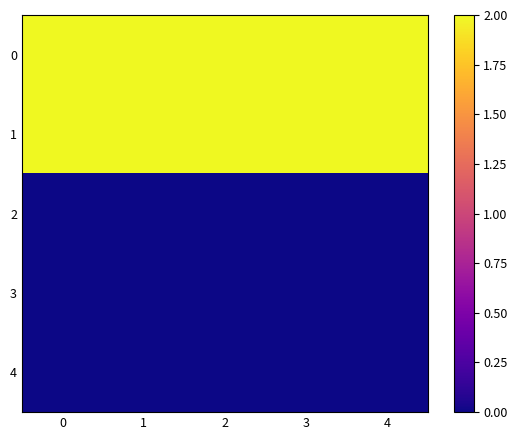

Reading left to right, what are all the values shown in this chart?

0: 0=2	1=2	2=2	3=2	4=2
1: 0=2	1=2	2=2	3=2	4=2
2: 0=0	1=0	2=0	3=0	4=0
3: 0=0	1=0	2=0	3=0	4=0
4: 0=0	1=0	2=0	3=0	4=0